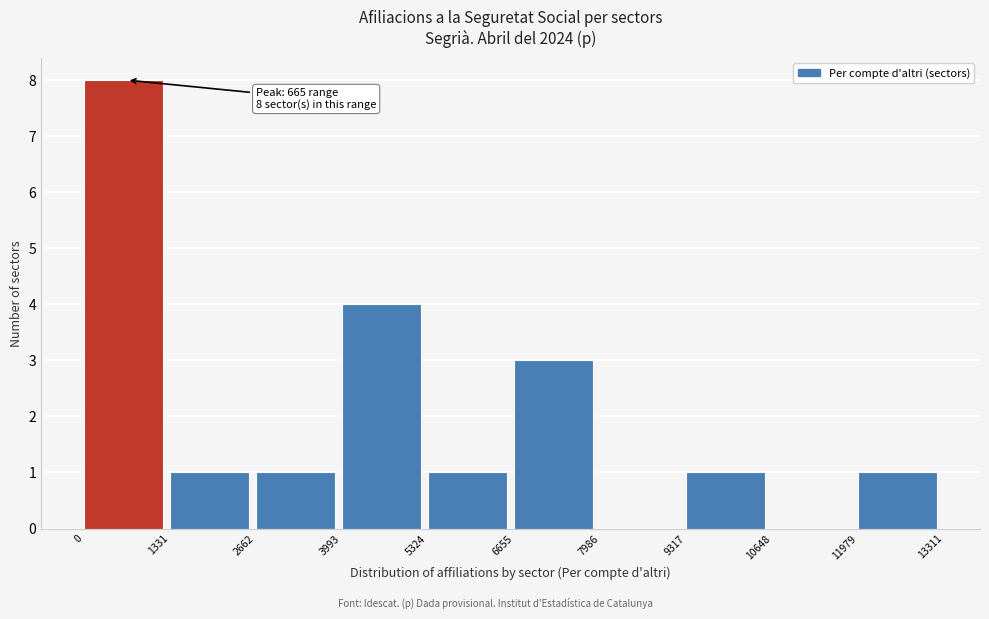

Over which range of the x-axis is the bar tallest?

0 to 1331